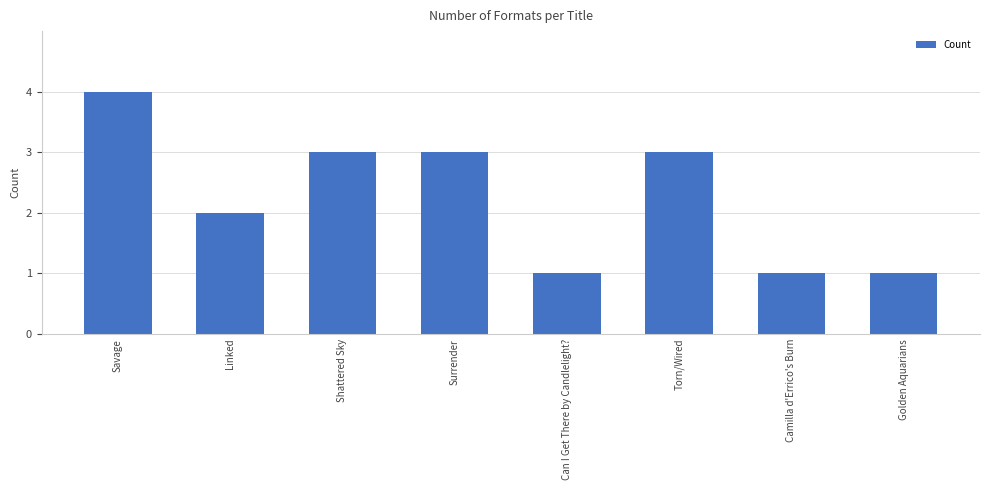

The value at Surrender is 1. True or false?

False